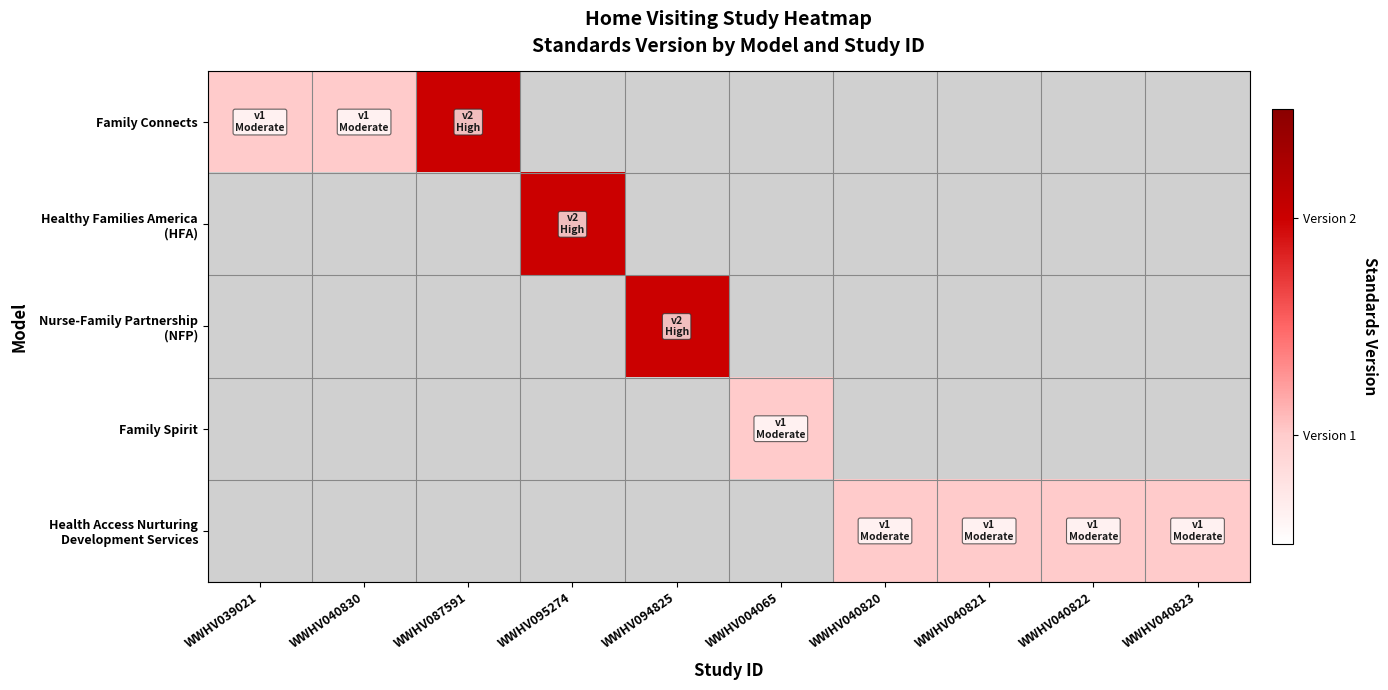

Which has a higher value, WWHV040823 or WWHV004065?

WWHV040823